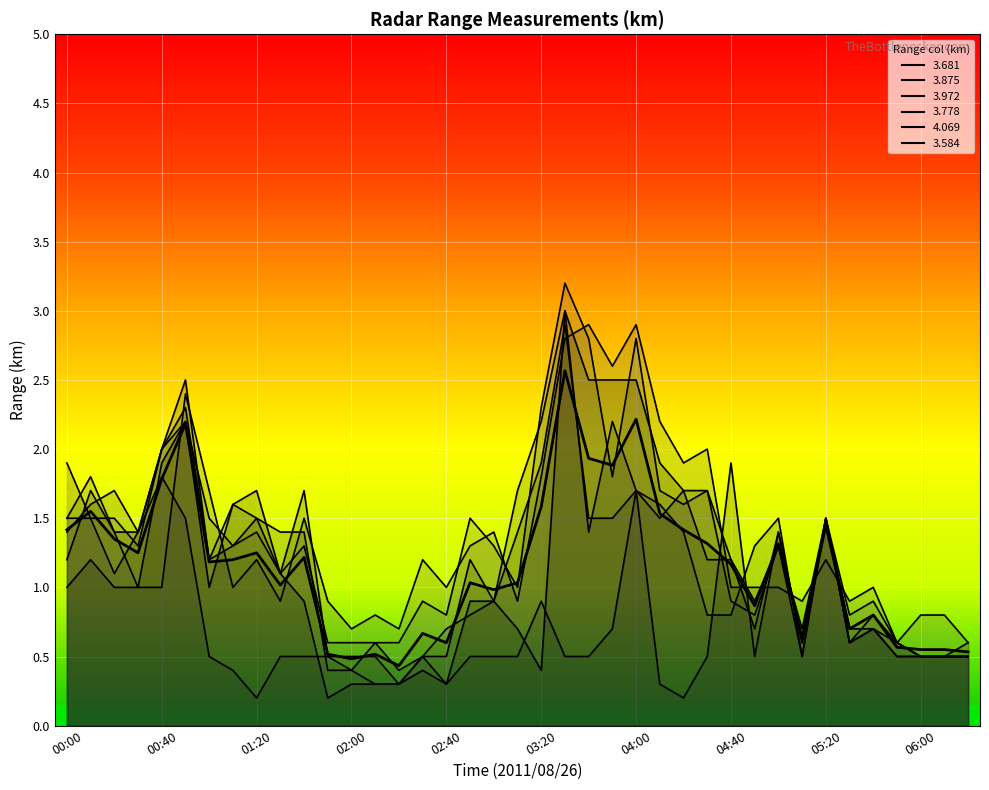

Is the value of 3.875 at 04:30 greater than the value of 4.069 at 04:10?

No